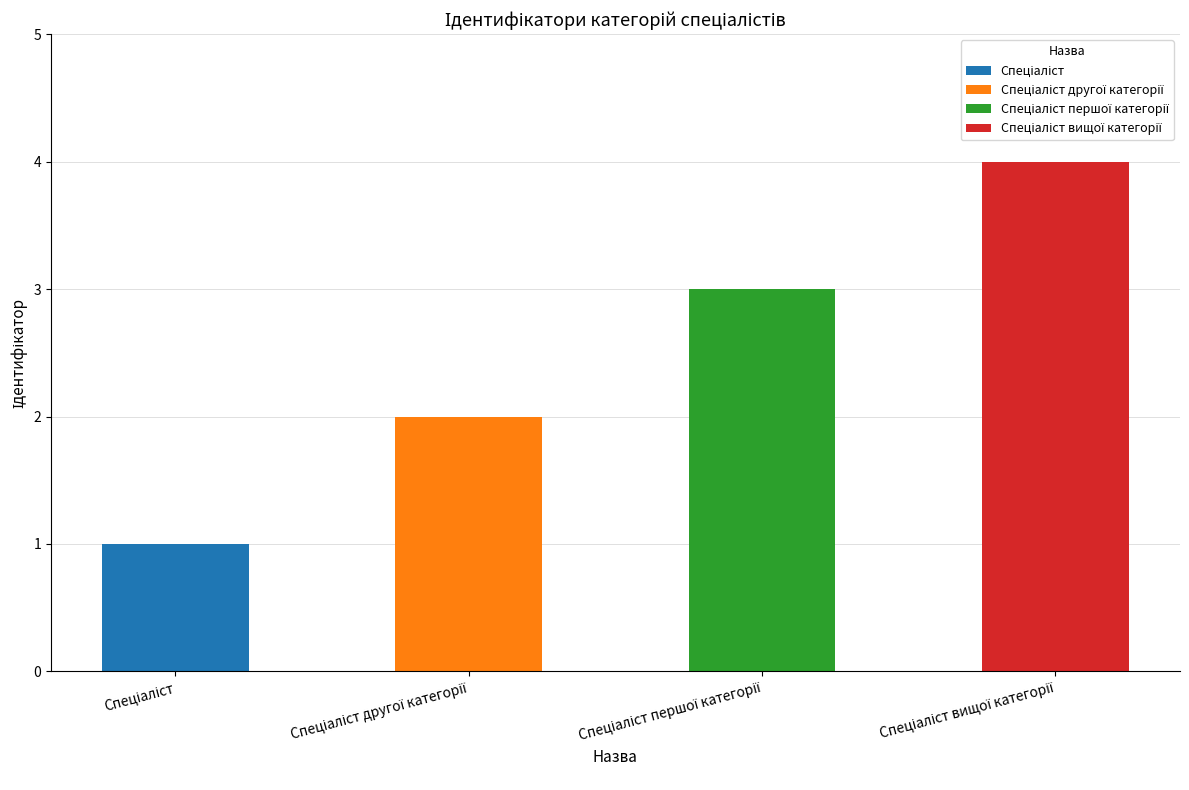

What position from the left is Спеціаліст вищої категорії?

4